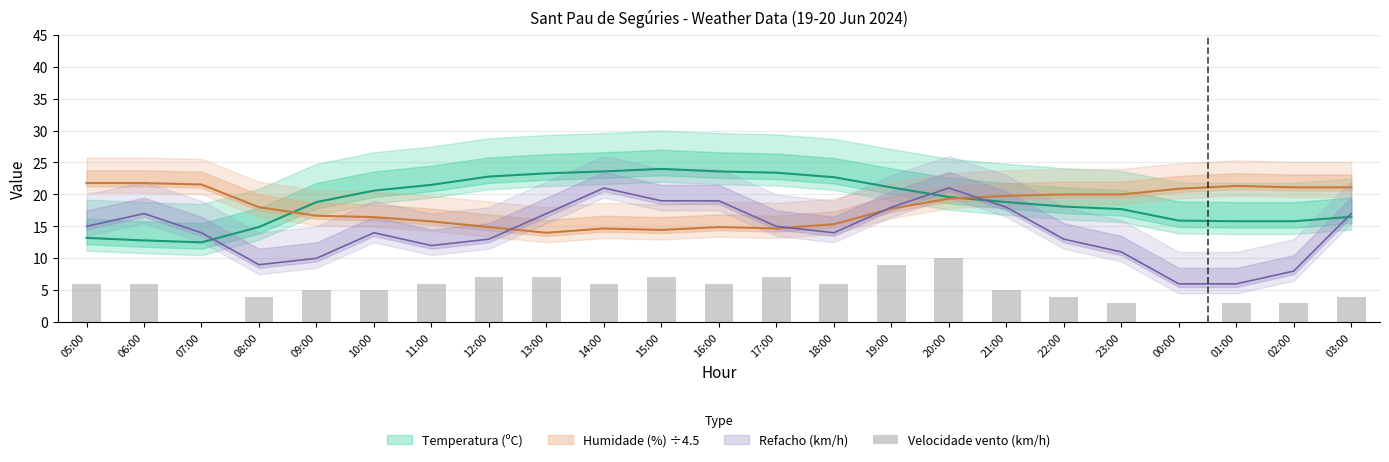

Between 02:00 and 07:00, which is larger?

02:00